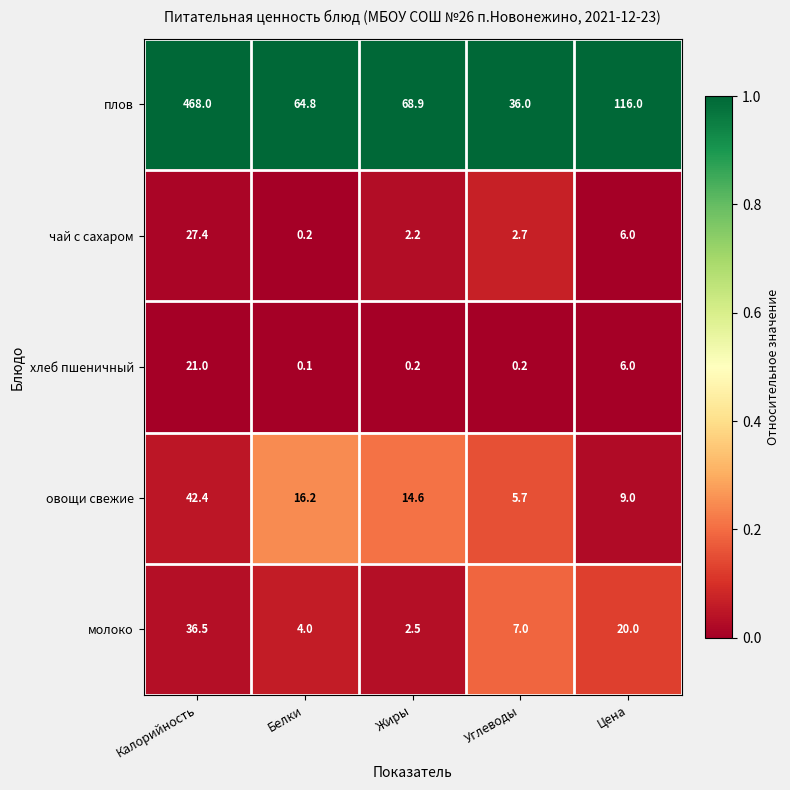

Which series has the largest range (max minus min)?

плов